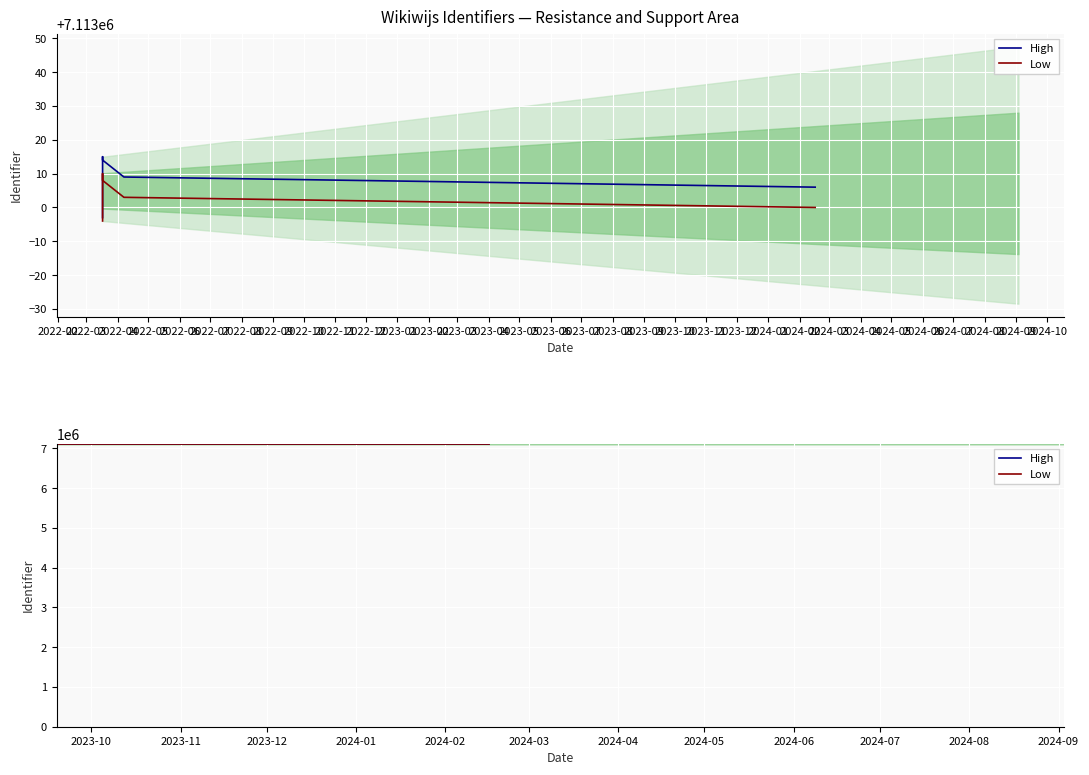

Reading right to left, what are all the values shown in this chart?

High: 7113006	7113009	7113014	7113015	7113012	7113007	7113004	7113002	7113000	7112997
Low: 7113000	7113003	7113008	7113010	7113005	7113001	7112999	7112998	7112997	7112996